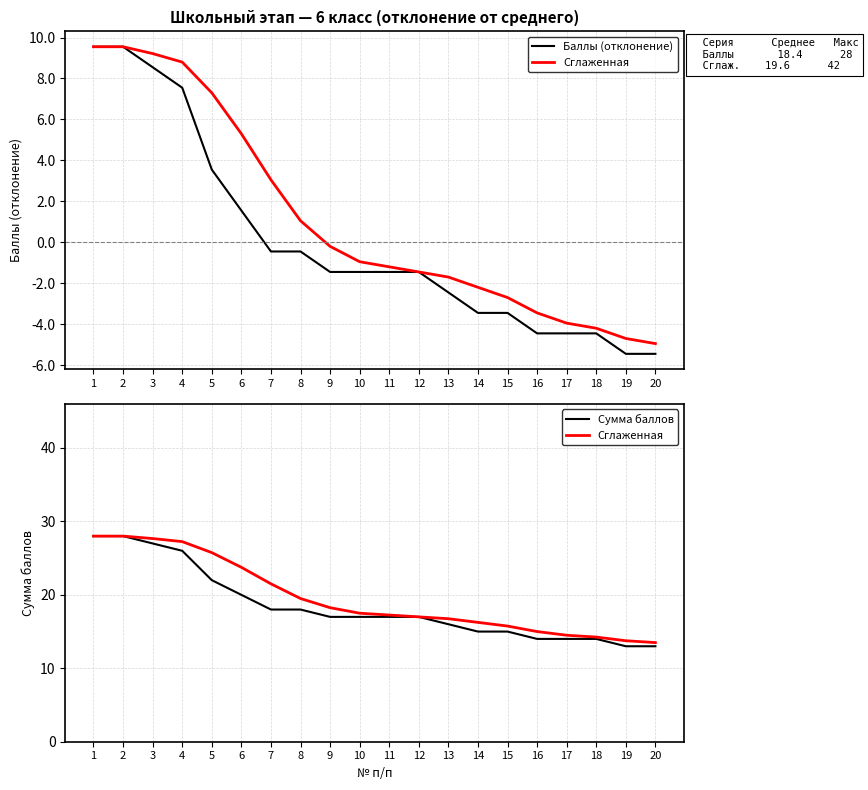

How many categories are shown in the chart?

20